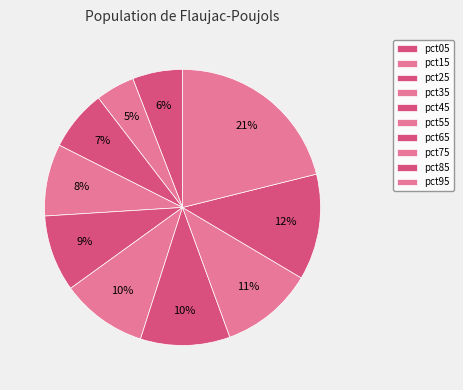

True or false: pct25 accounts for 1% of the total.

False